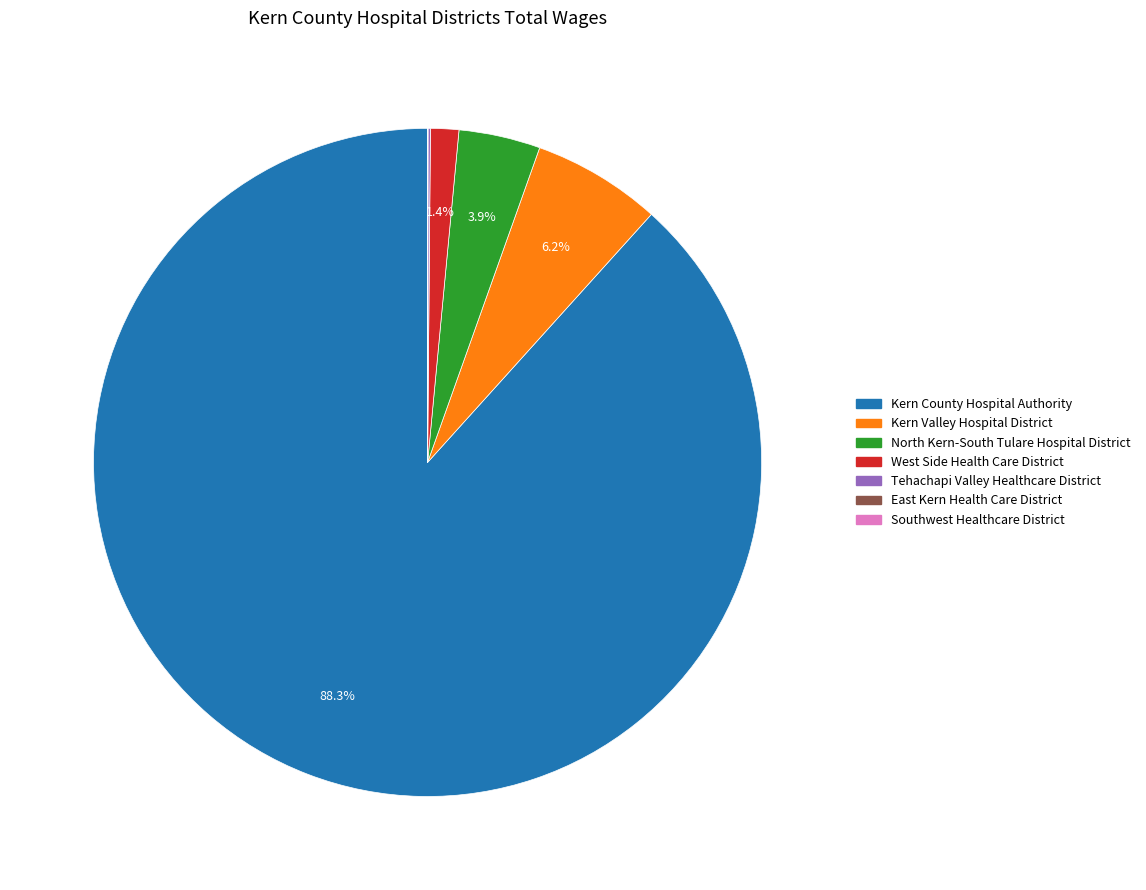

Does any single category account for the majority?

Yes